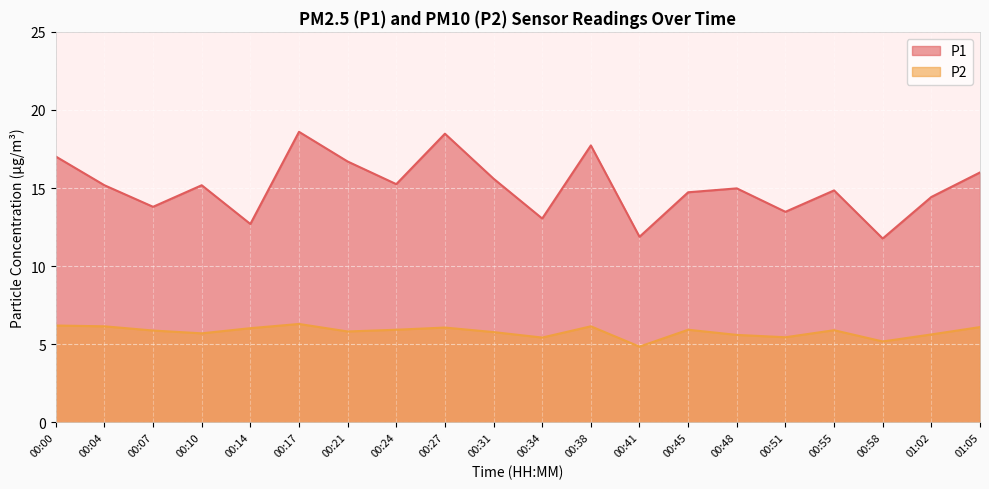

Which has a higher value, 00:41 or 00:00?

00:00